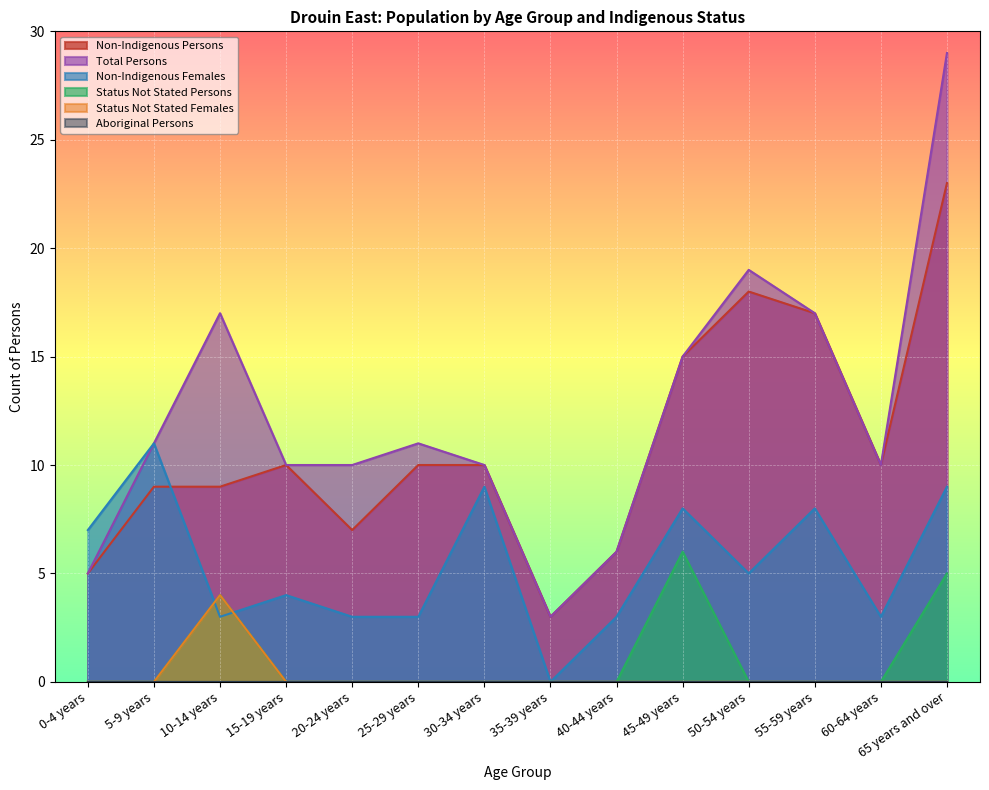

Where is the first local maximum for Status Not Stated Females?

10-14 years